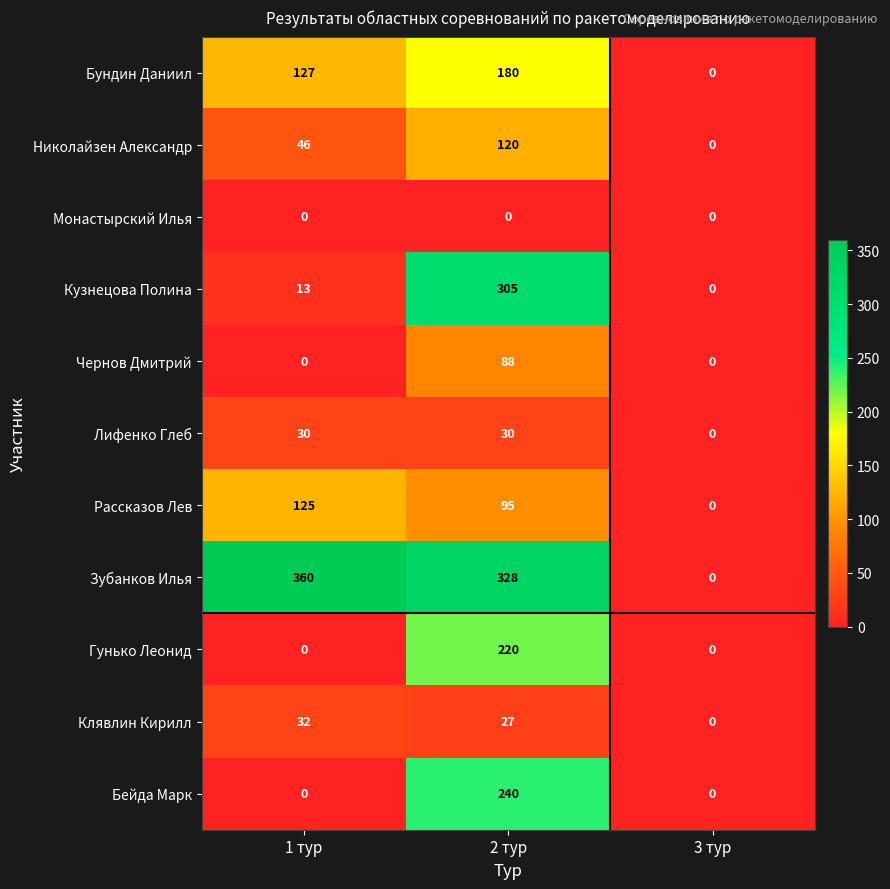

Rank the series at 2 тур from lowest to highest value.

Монастырский Илья, Клявлин Кирилл, Лифенко Глеб, Чернов Дмитрий, Рассказов Лев, Николайзен Александр, Бундин Даниил, Гунько Леонид, Бейда Марк, Кузнецова Полина, Зубанков Илья